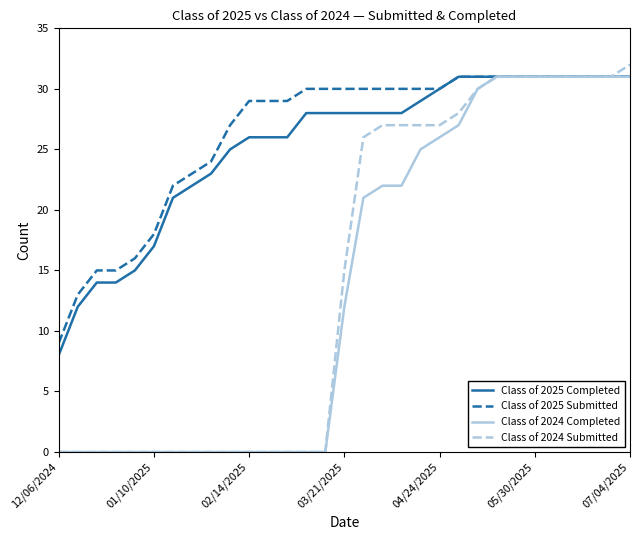

What is the maximum value for Class of 2025 Completed?

31